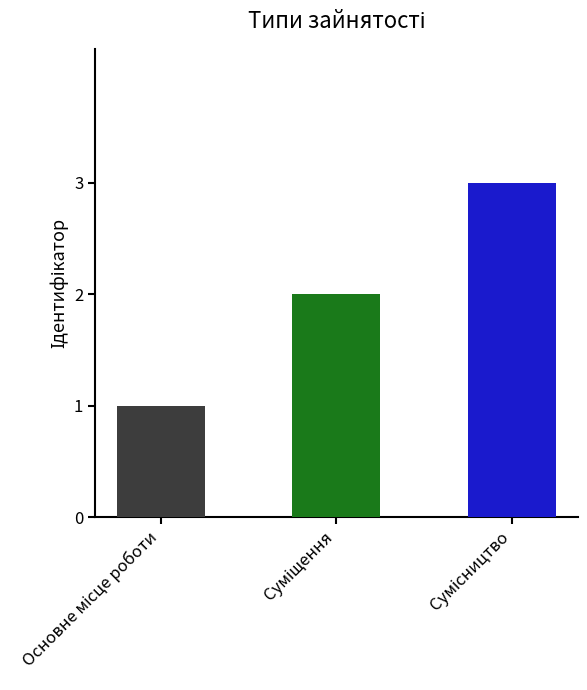

What is the sum of all values?

6